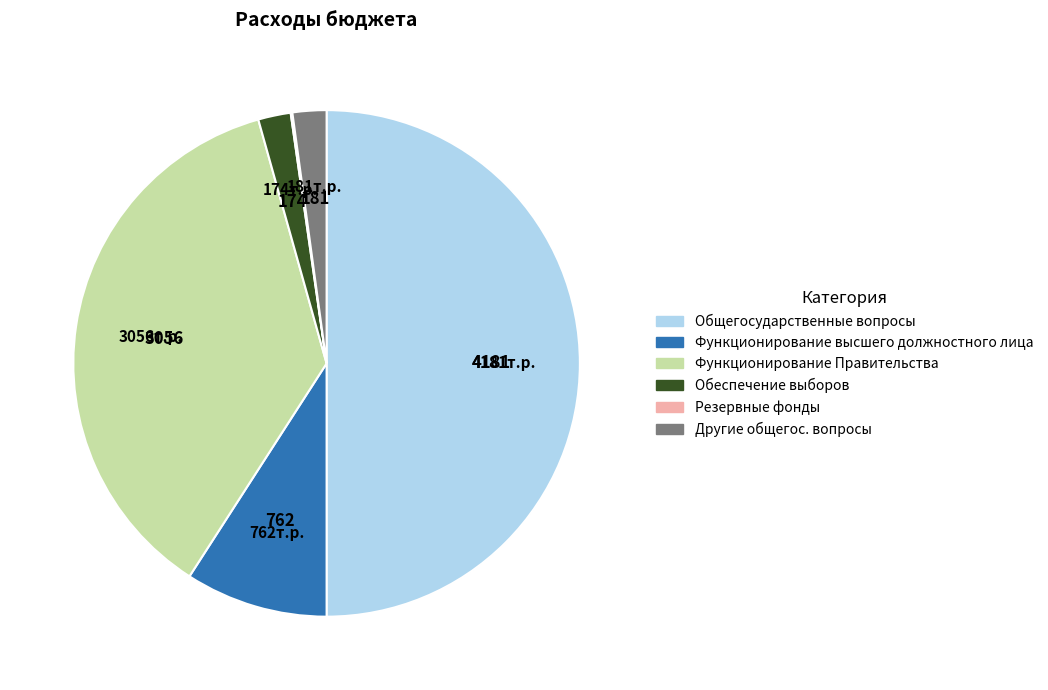

Does Функционирование высшего должностного лица represent more than half of the total?

No